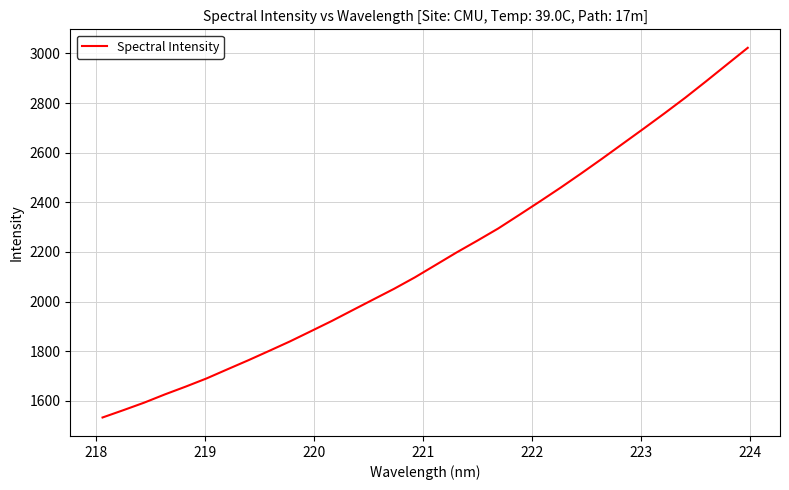

What is the minimum value shown in the chart?

1532.6